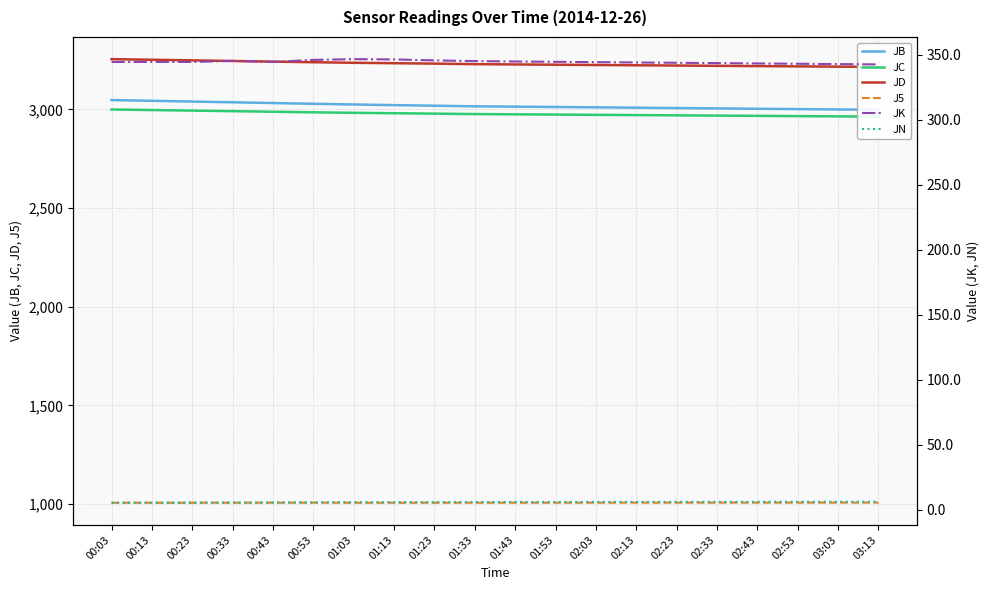

What is the maximum value for JB?

3047.6